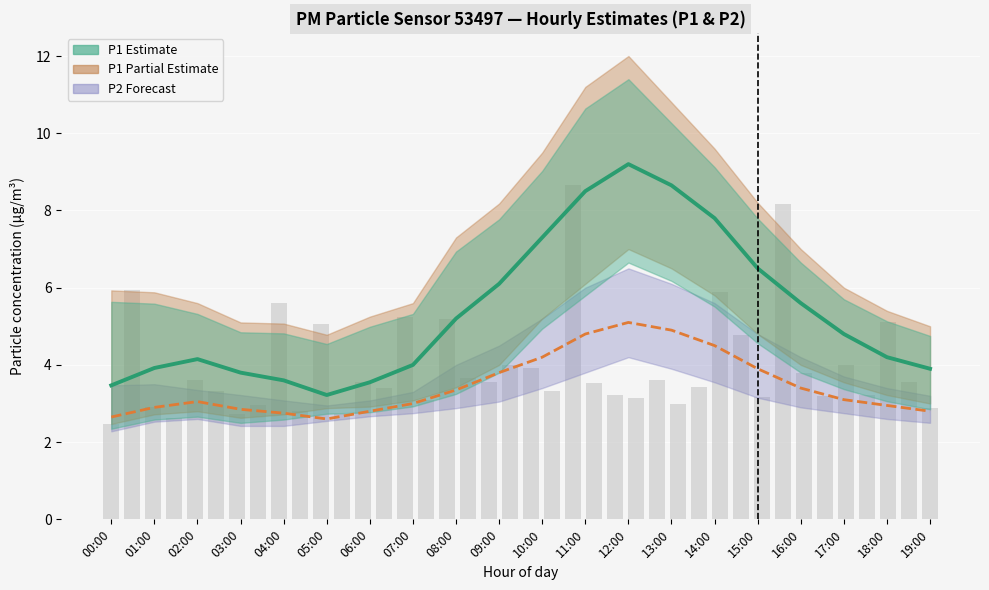

What value does the P2 (Partial Estimate) series have at 18:00?

3.0